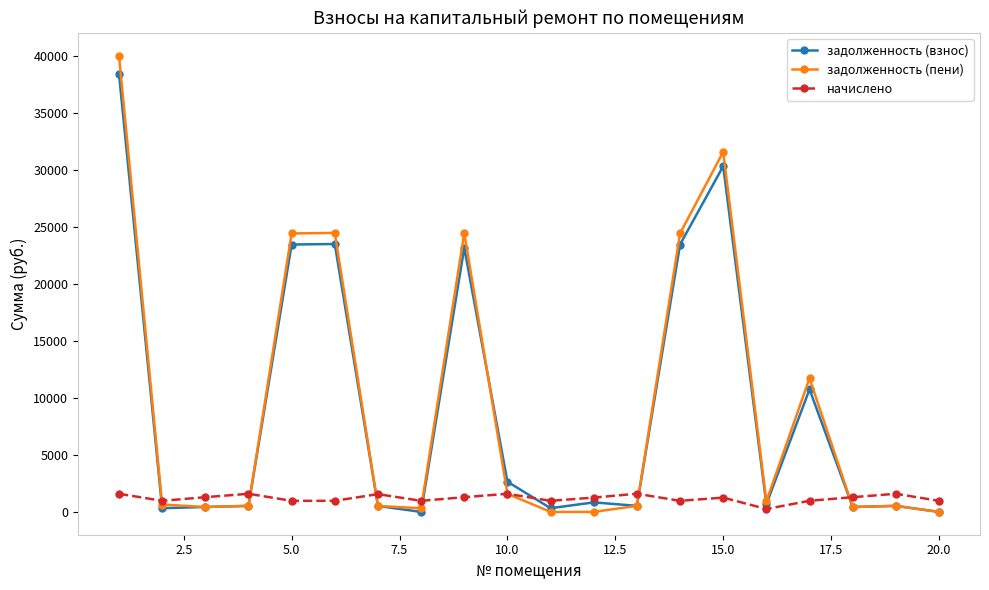

True or false: задолженность (пени) has more than 2 interior local peaks.

True